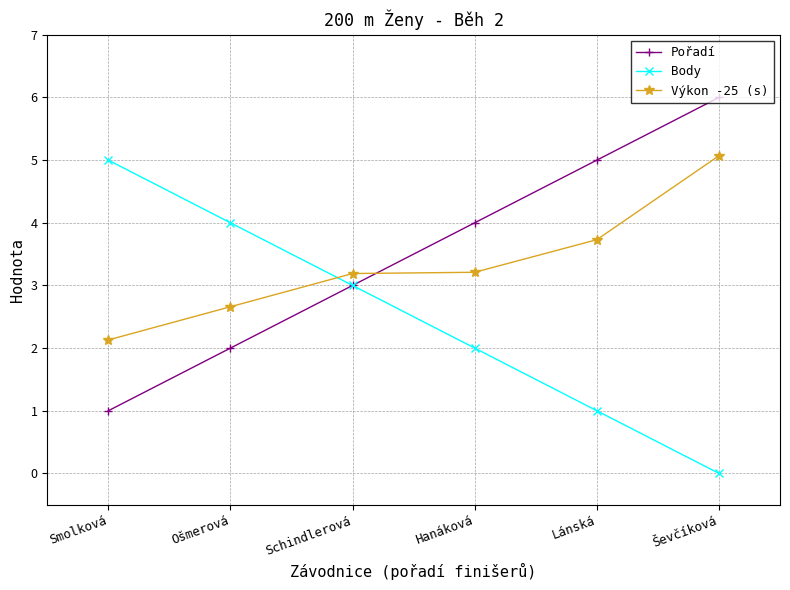

At which label does Body first exceed 3?

Smolková